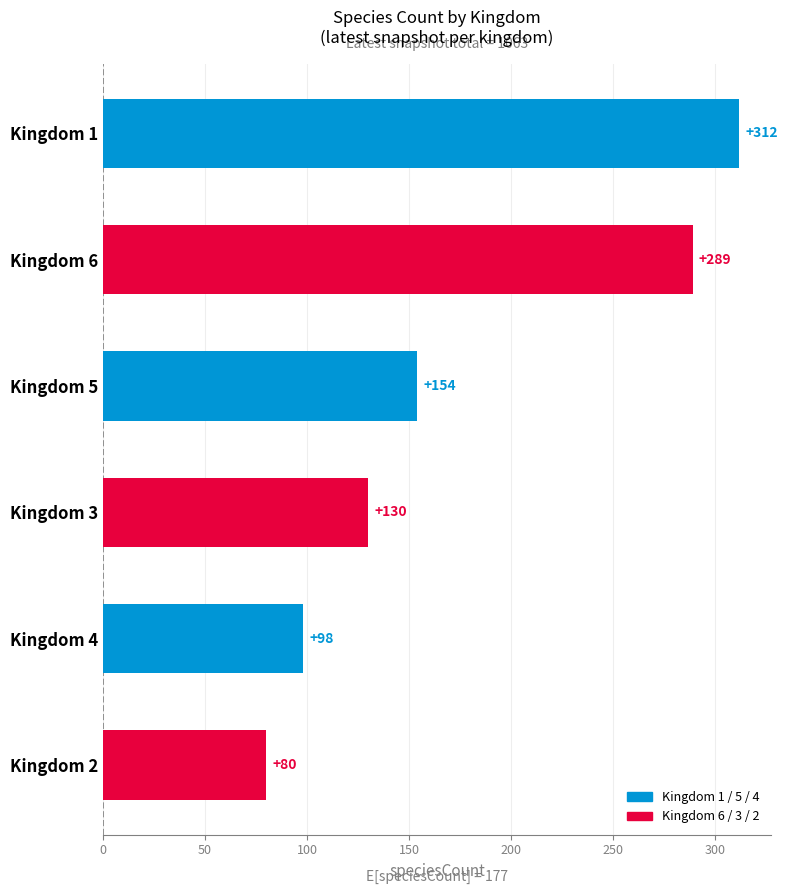

What is the sum of the values at Kingdom 6 and Kingdom 2?

369